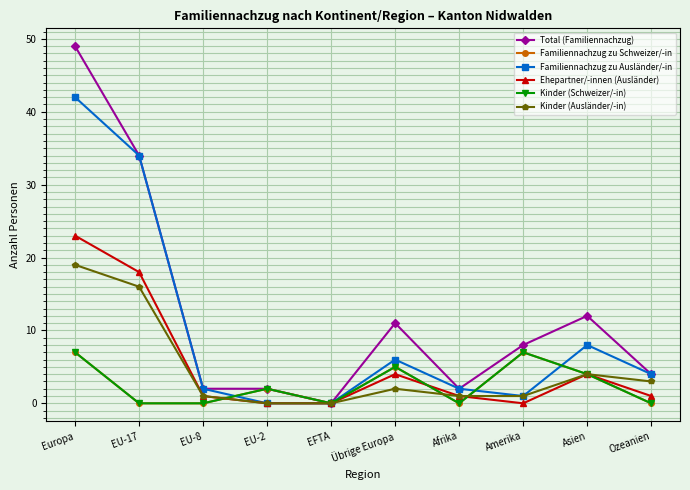

True or false: Kinder (Schweizer/-in) has a value of -3 at EFTA.

False